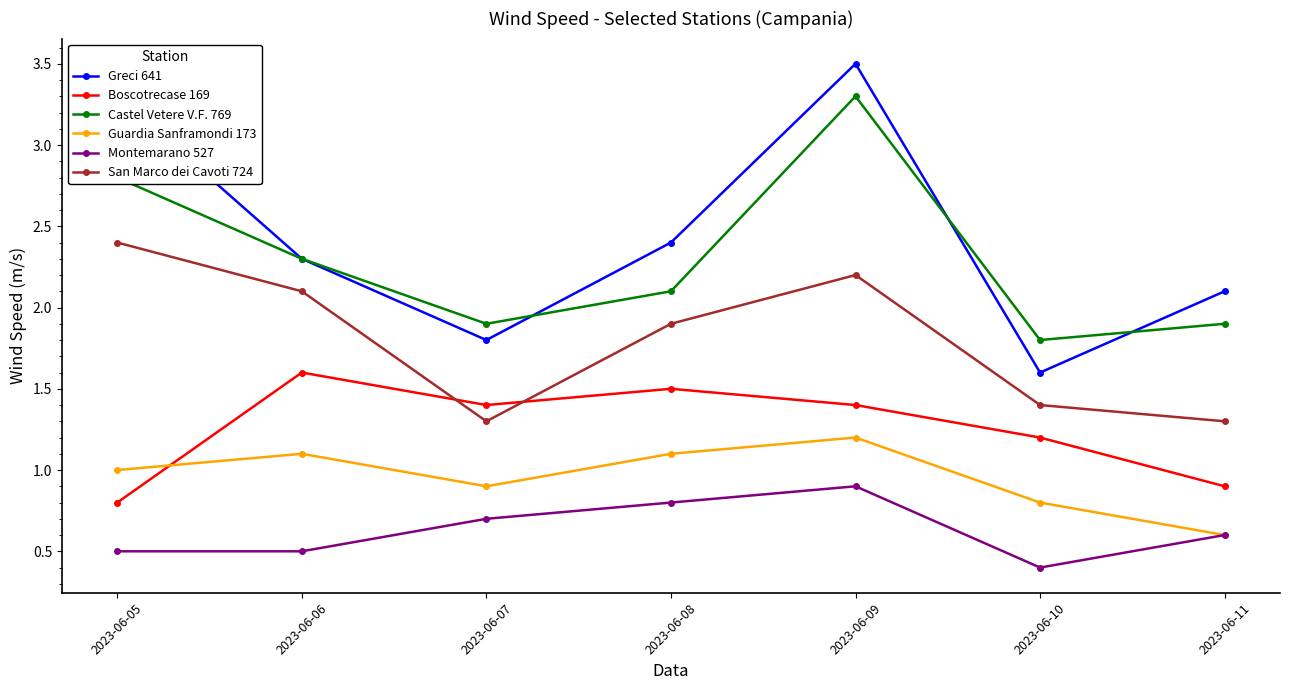

At 2023-06-07, list the series in order from largest to smallest.

Castel Vetere V.F. 769, Greci 641, Boscotrecase 169, San Marco dei Cavoti 724, Guardia Sanframondi 173, Montemarano 527